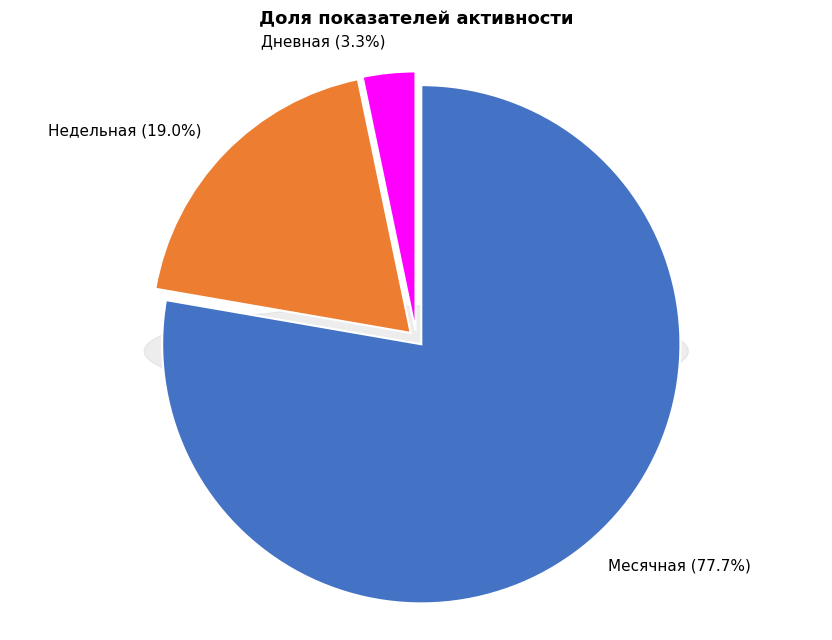

How many segments does this pie chart have?

3